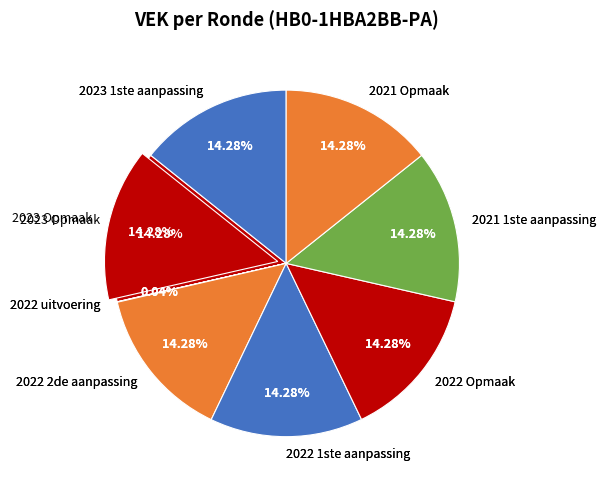

To the nearest percent, what is the combined percentage of 8 and 2021 Opmaak goedgekeurd?

17%